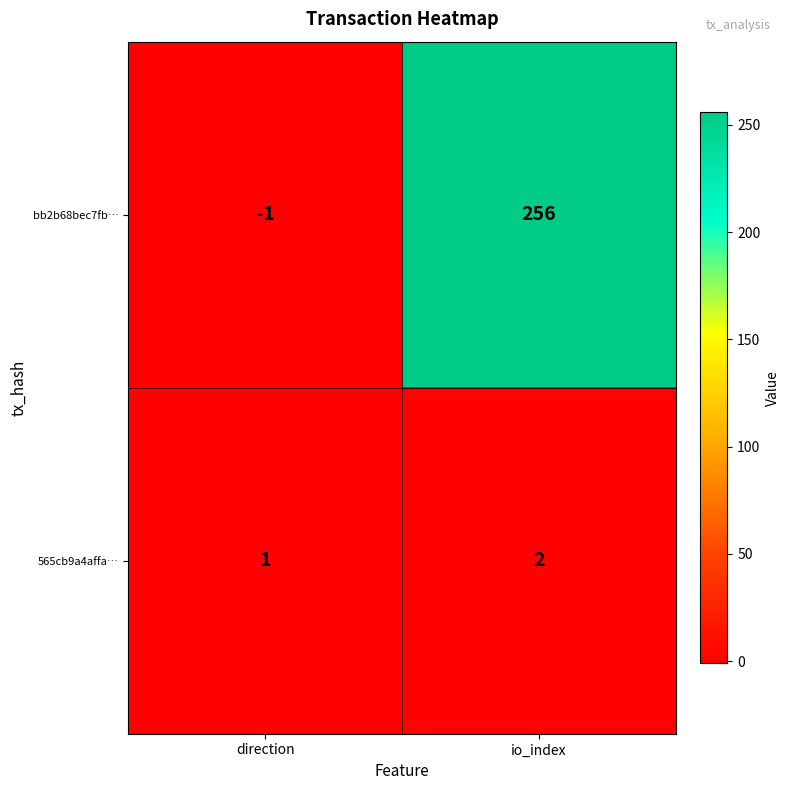

Read the bb2b68bec7fb… value at io_index.

256